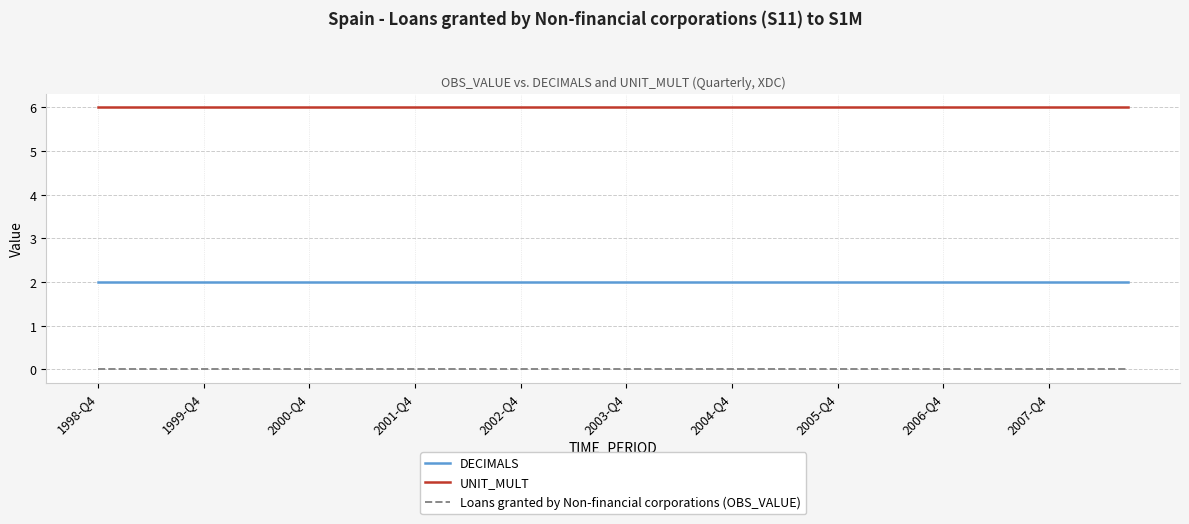

List the series in order of their overall mean, highest first.

UNIT_MULT, DECIMALS, Loans granted by Non-financial corporations (OBS_VALUE)